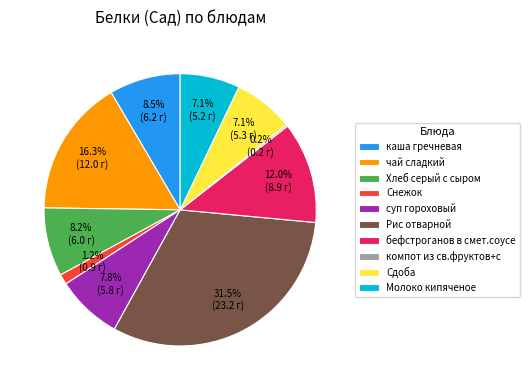

True or false: Снежок accounts for 1% of the total.

True